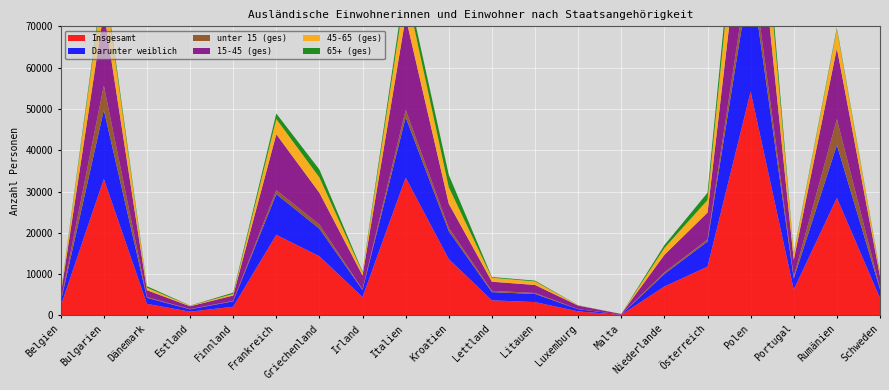

Reading left to right, list all the values displayed in this chart.

Insgesamt: 2235	33059	2804	917	2096	19522	14328	4445	33370	13631	3661	3230	983	155	7004	11805	54199	6252	28451	4200
Darunter weiblich: 963	16677	1475	558	1328	9852	6669	1725	14604	6785	1978	1968	518	63	3021	6091	28939	2685	12816	2158
unter 15 (ges): 127	5953	160	74	113	957	1019	132	1812	789	317	239	16	10	395	472	4232	420	6296	291
15-45 (ges): 1573	17955	1670	666	1291	13532	7684	3368	22434	5850	2211	1942	863	118	4255	6540	27443	4091	17111	2816
45-65 (ges): 388	7986	609	140	379	3700	3700	734	6996	3983	956	853	73	21	1648	3031	17505	1429	4606	797
65+ (ges): 147	1165	365	37	313	1333	1925	211	2128	3009	177	196	31	6	706	1762	5019	312	438	296